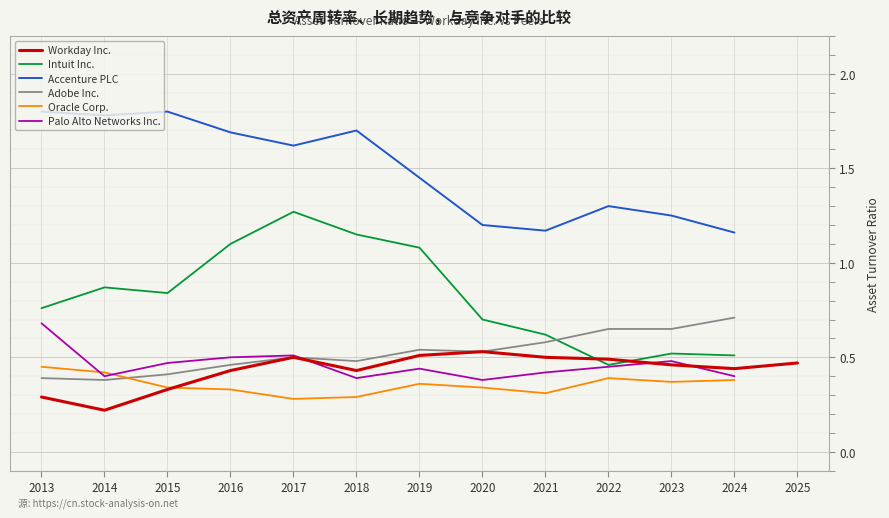

Is it true that Palo Alto Networks Inc. equals 0.5 at 2018?

False